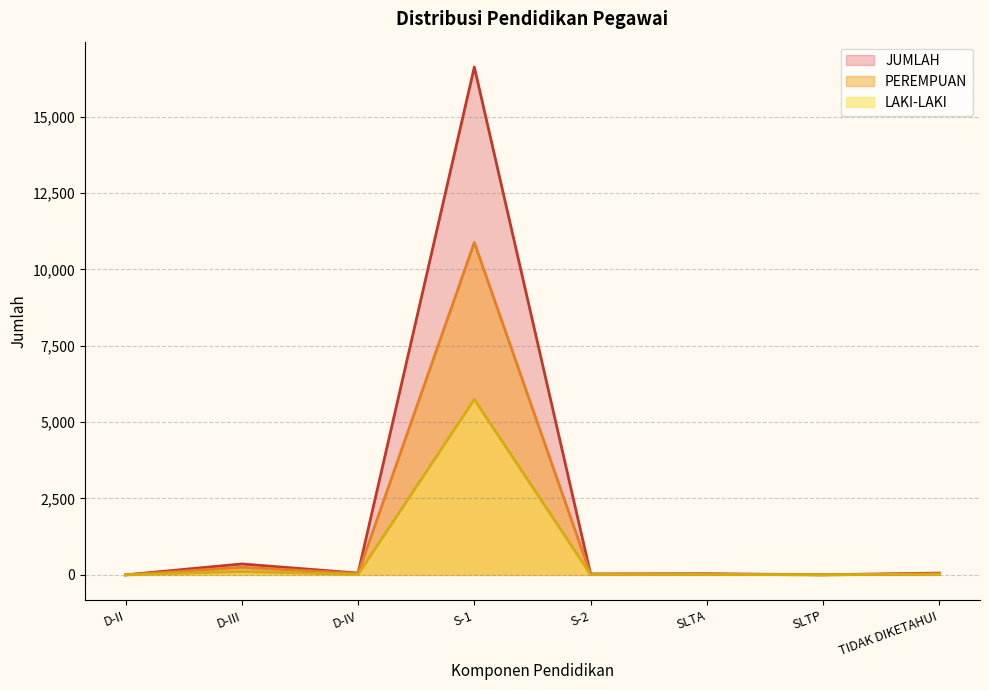

At which category does JUMLAH reach its first local valley?

D-IV